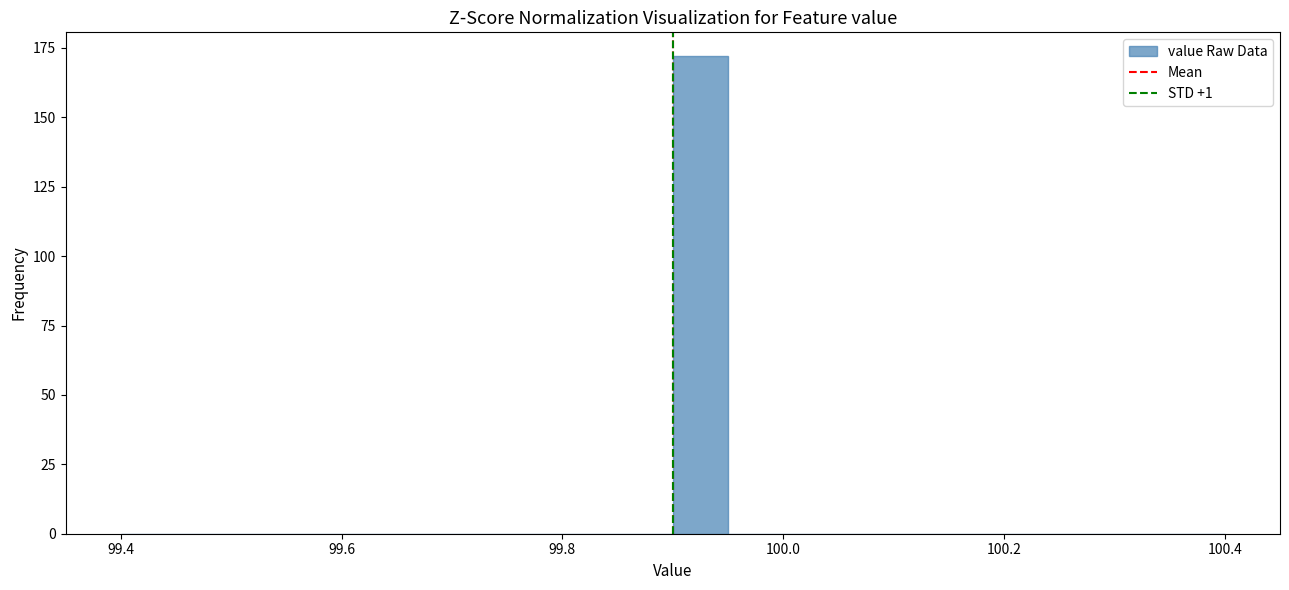

Read against the x-axis, roughly where is the centre of the tallest bar?

99.92